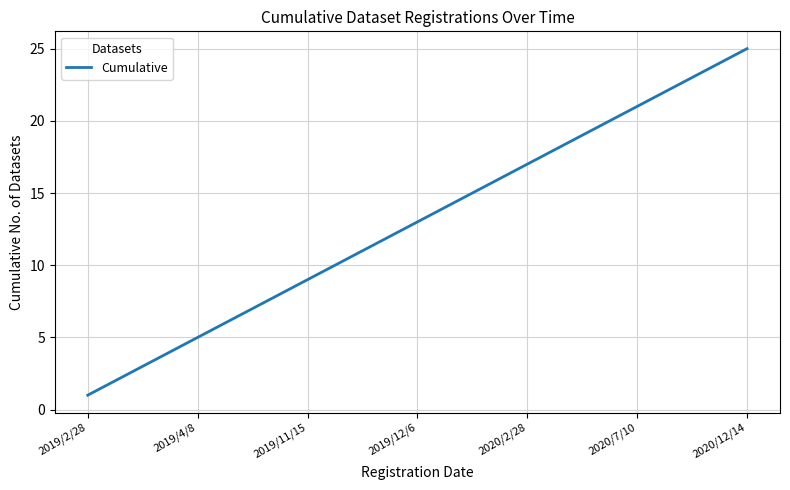

Does the chart display data point markers on the line(s)?

No